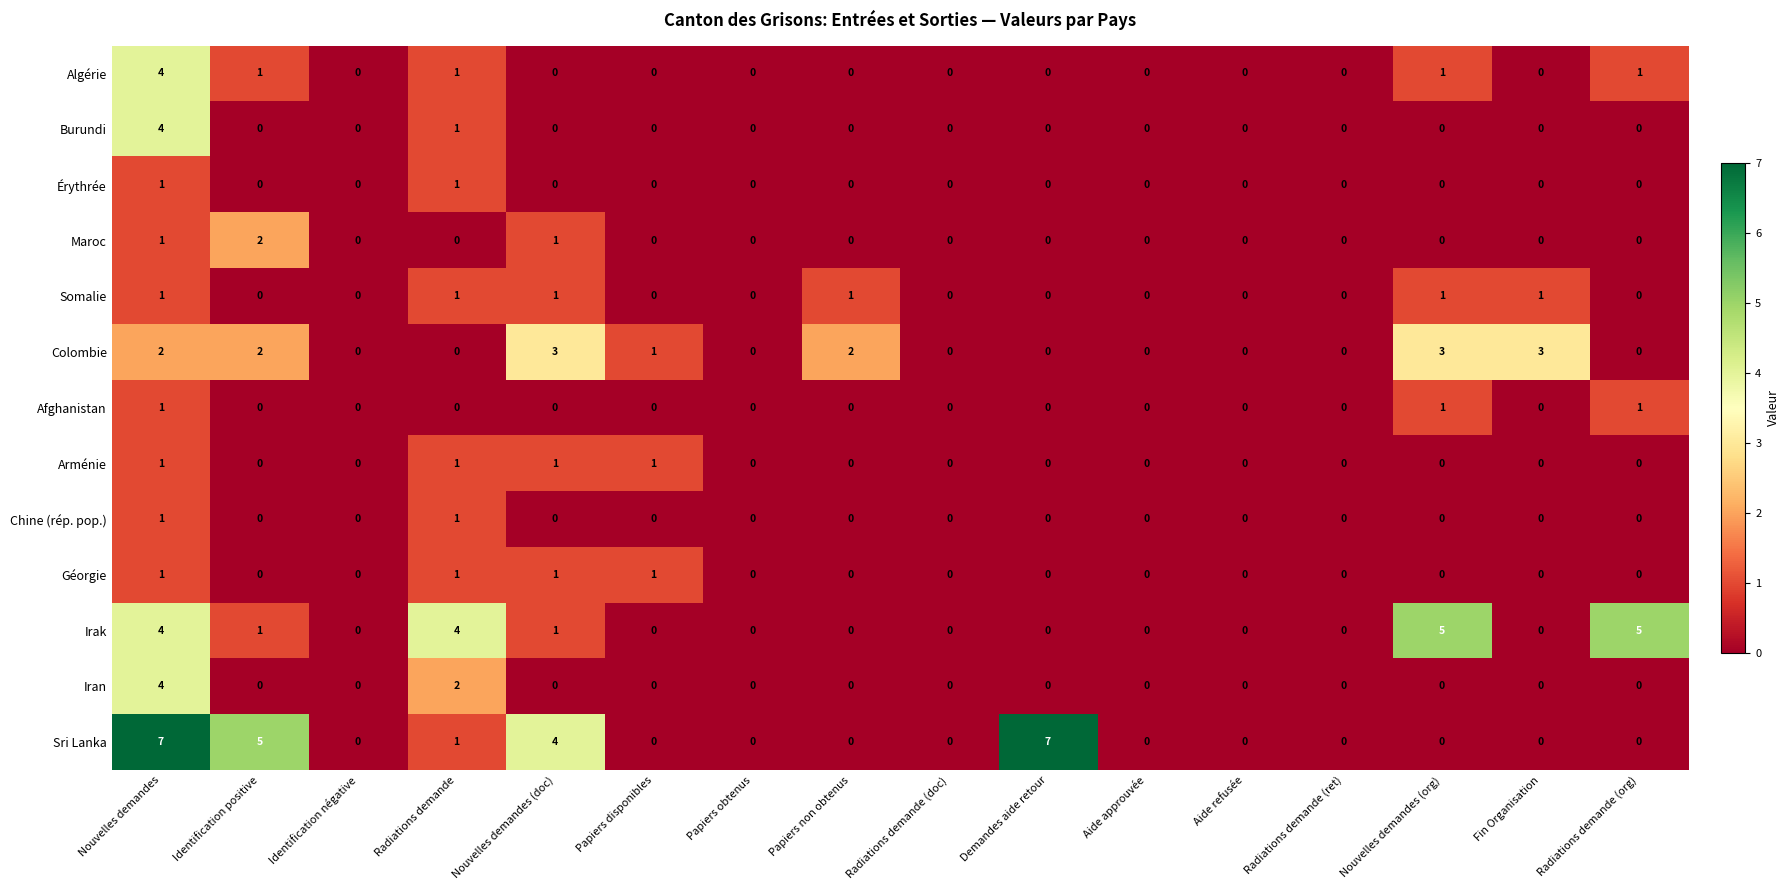

The Sri Lanka series shows 4 at Radiations demande (doc). True or false?

False